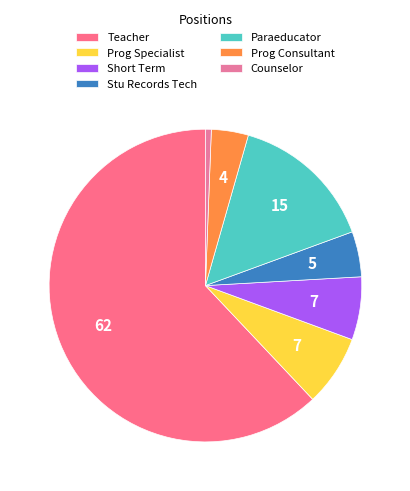

What is the largest slice in the pie chart?

Teacher